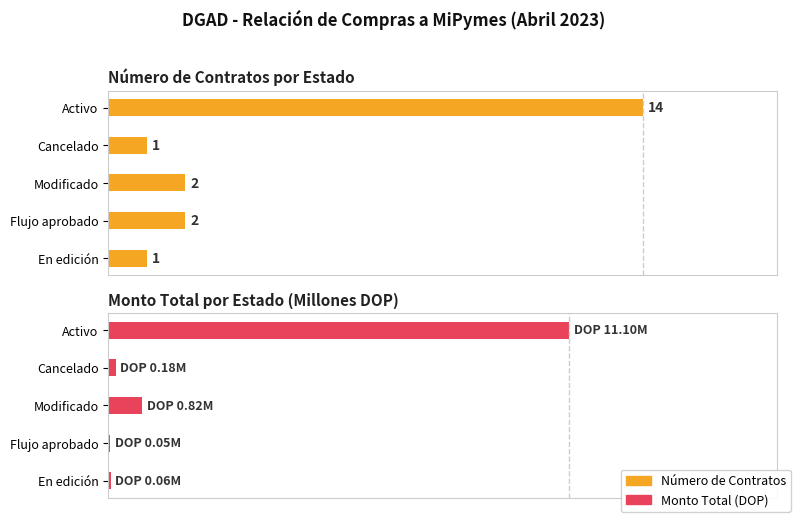

Where is Número de Contratos nearest to the value 0?

Cancelado